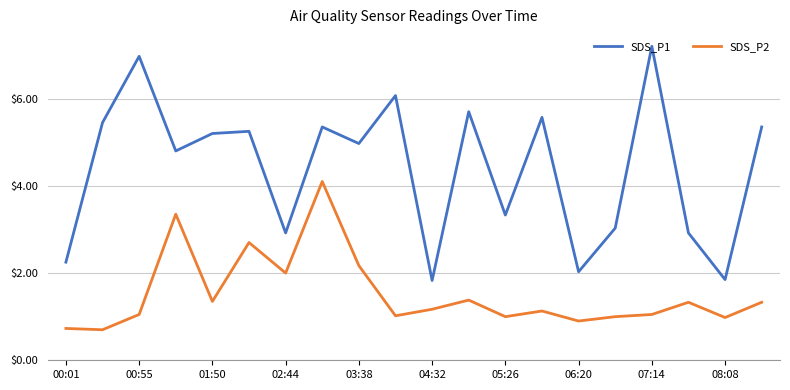

List the series in order of their peak value, lowest first.

SDS_P2, SDS_P1